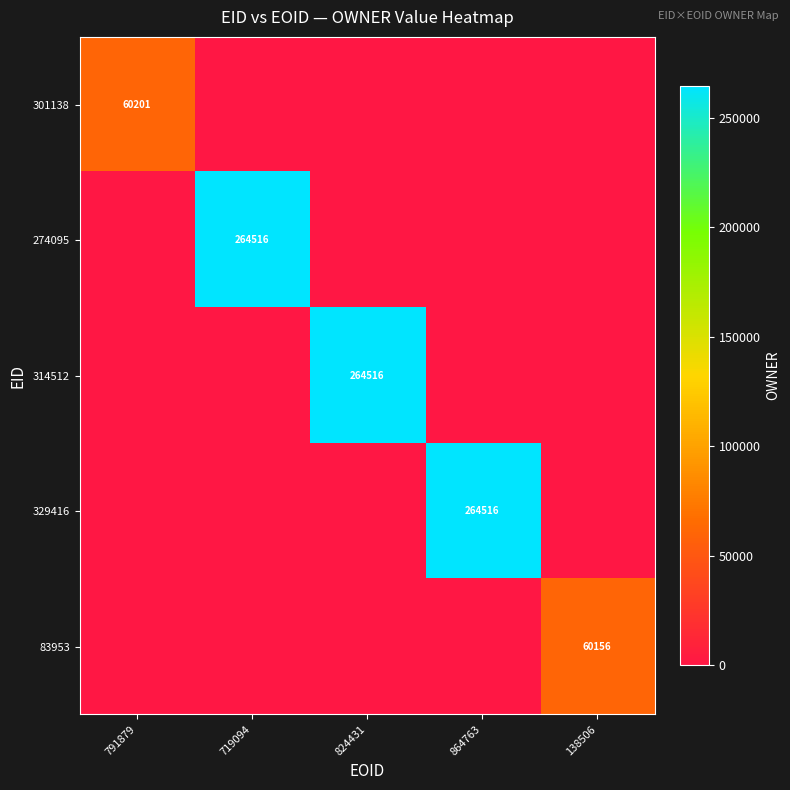

The 329416 series shows 431454 at 864763. True or false?

False